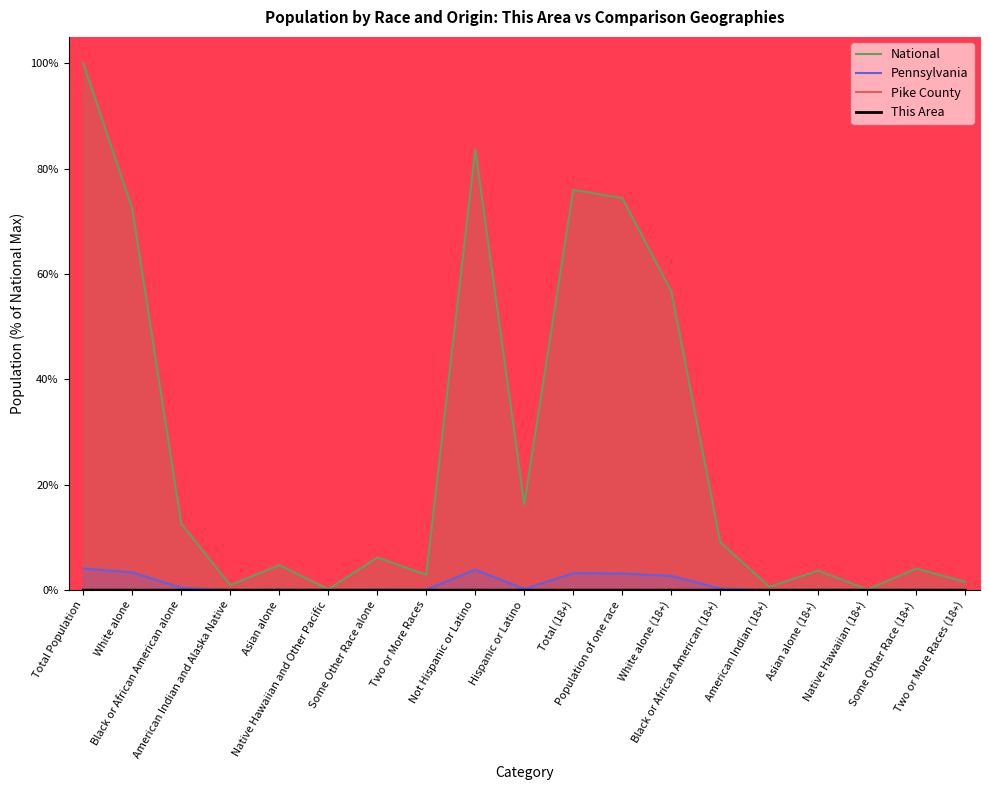

Reading left to right, extract all data points from this chart.

This Area: 0.0	0.0	0.0	0.0	0.0	0.0	0.0	0.0	0.0	0.0	0.0	0.0	0.0	0.0	0.0	0.0	0.0	0.0	0.0
Pike County: 0.0	0.0	0.0	0.0	0.0	0.0	0.0	0.0	0.0	0.0	0.0	0.0	0.0	0.0	0.0	0.0	0.0	0.0	0.0
Pennsylvania: 4.1	3.4	0.4	0.0	0.1	0.0	0.1	0.1	3.9	0.2	3.2	3.2	2.7	0.3	0.0	0.1	0.0	0.1	0.0
National: 100.0	72.4	12.6	0.9	4.8	0.2	6.2	2.9	83.7	16.3	76.0	74.4	56.7	9.1	0.7	3.7	0.1	4.1	1.6